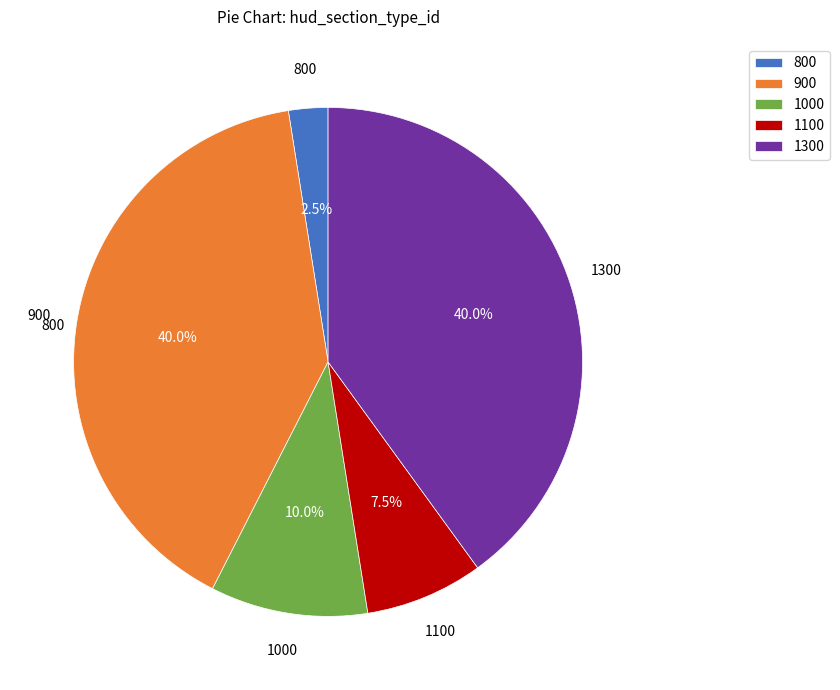

Which has a higher value, 900 or 1100?

900